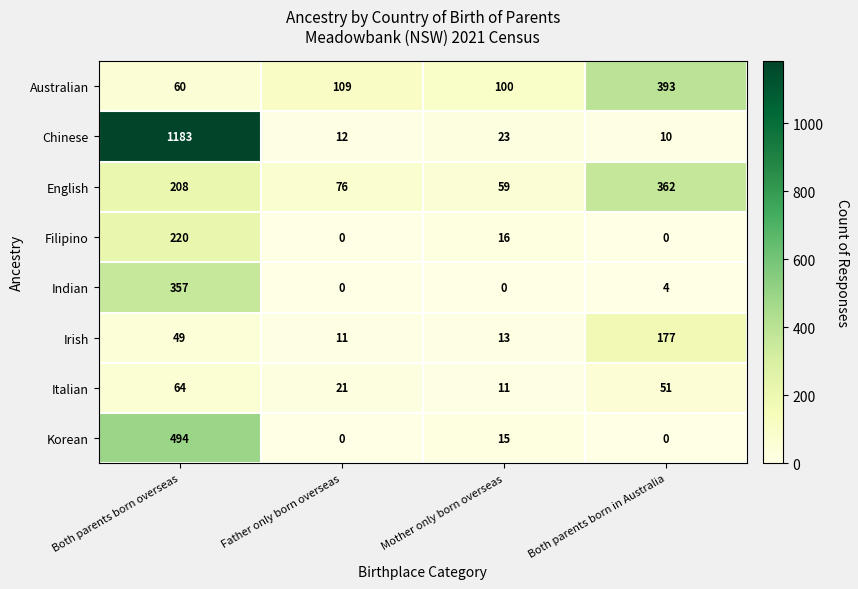

List the series in order of their peak value, lowest first.

Italian, Irish, Filipino, Indian, English, Australian, Korean, Chinese